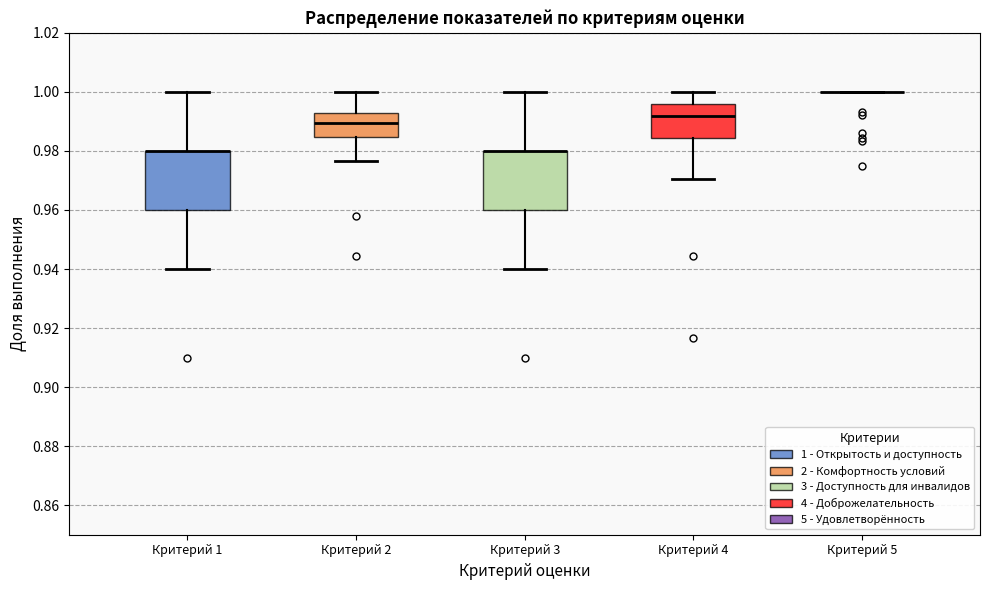

Reading left to right, read every box against the y-axis: the position of its median line, the range the box covers, and the ends of its whiskers. The values are not printed on the chart, so give them approximately, as read against the axis.

Критерий 1: median 0.980 (drawn on the box's upper edge), box 0.960 to 0.980, whiskers 0.940 to 1.000
Критерий 2: median 0.990, box 0.984 to 0.992, whiskers 0.976 to 1.000
Критерий 3: median 0.980 (drawn on the box's upper edge), box 0.960 to 0.980, whiskers 0.940 to 1.000
Критерий 4: median 0.992, box 0.984 to 0.996, whiskers 0.970 to 1.000
Критерий 5: box collapsed to a line at 1.000, whiskers 1.000 to 1.000